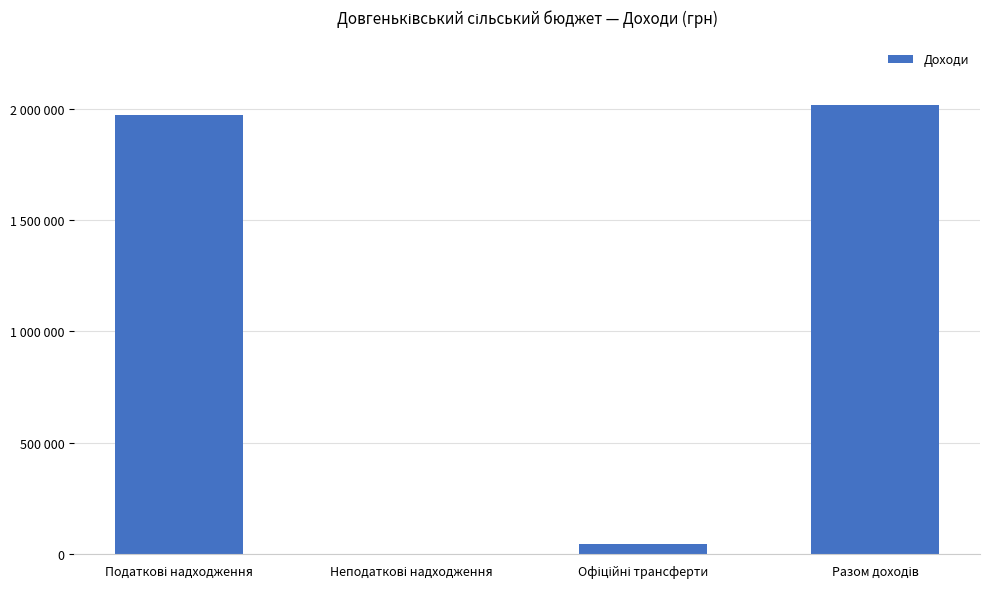

Reading left to right, what are all the values shown in this chart?

1971700	600	45000	2017300